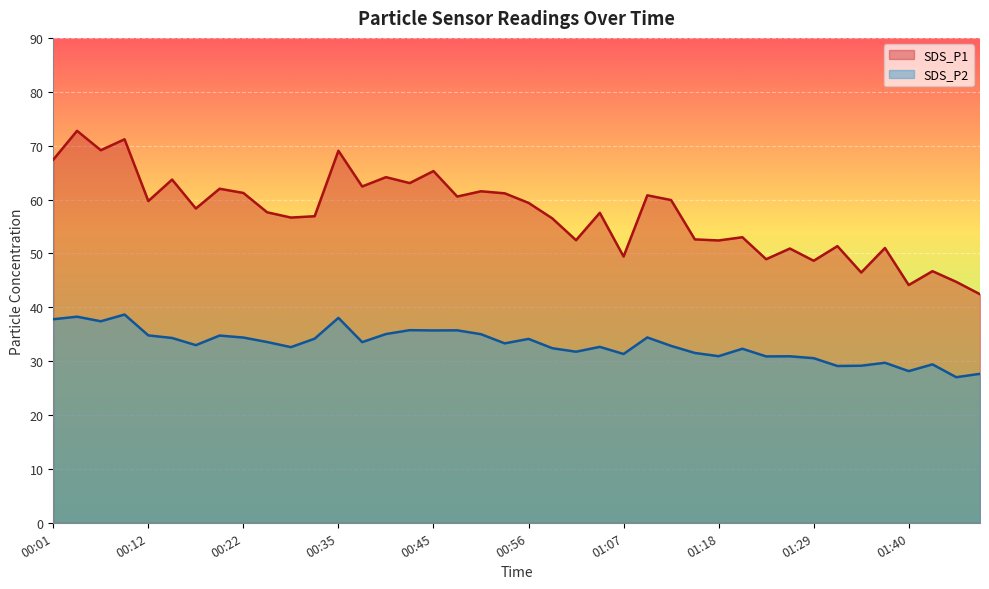

Where is the first local maximum for SDS_P2?

00:04